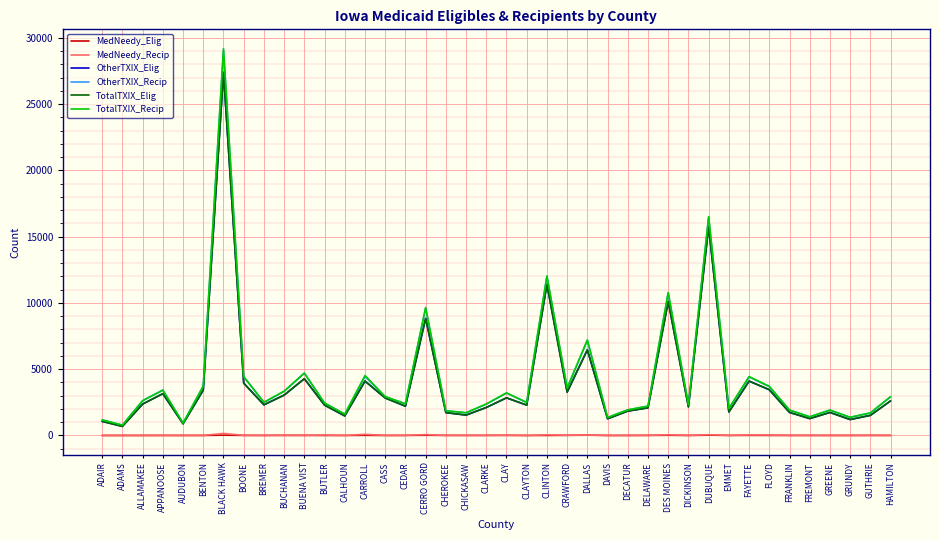

Is it true that TotalTXIX_Recip equals 16513 at DUBUQUE?

True